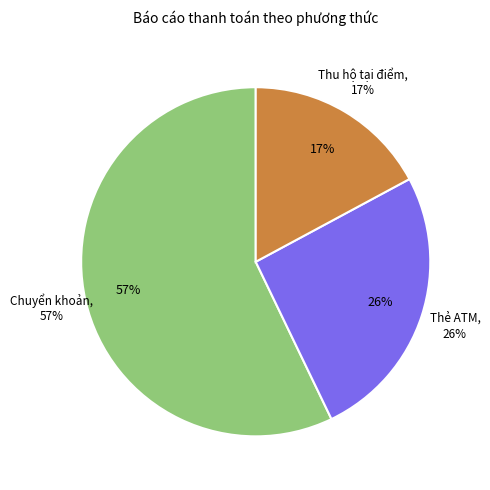

What percentage is the Thẻ ATM slice, to the nearest percent?

26%